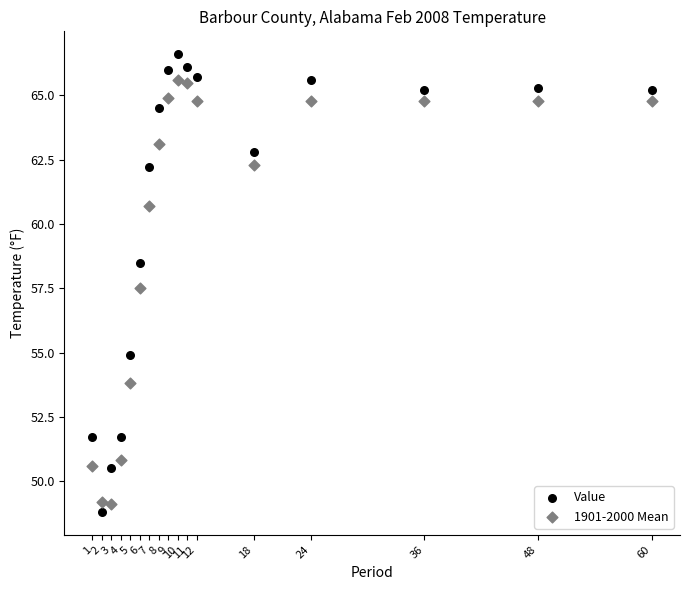

Which series has the largest Y range (max minus min)?

Value